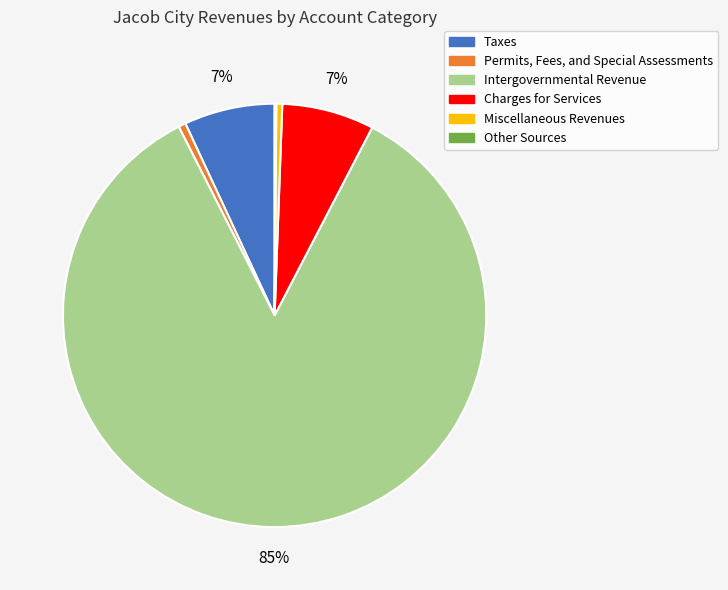

Do Permits, Fees, and Special Assessments and Miscellaneous Revenues together represent more than half of the pie?

No